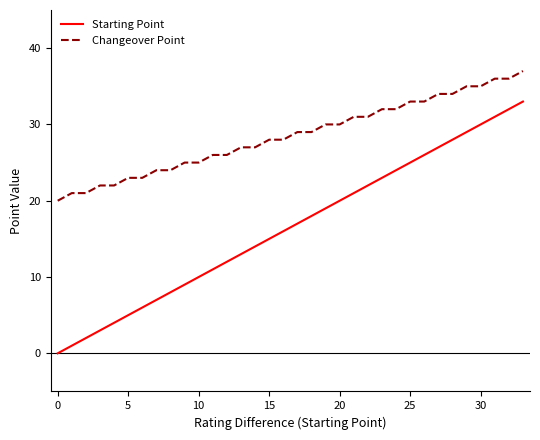

What is the difference between the second highest and minimum values in the Starting Point series?

32